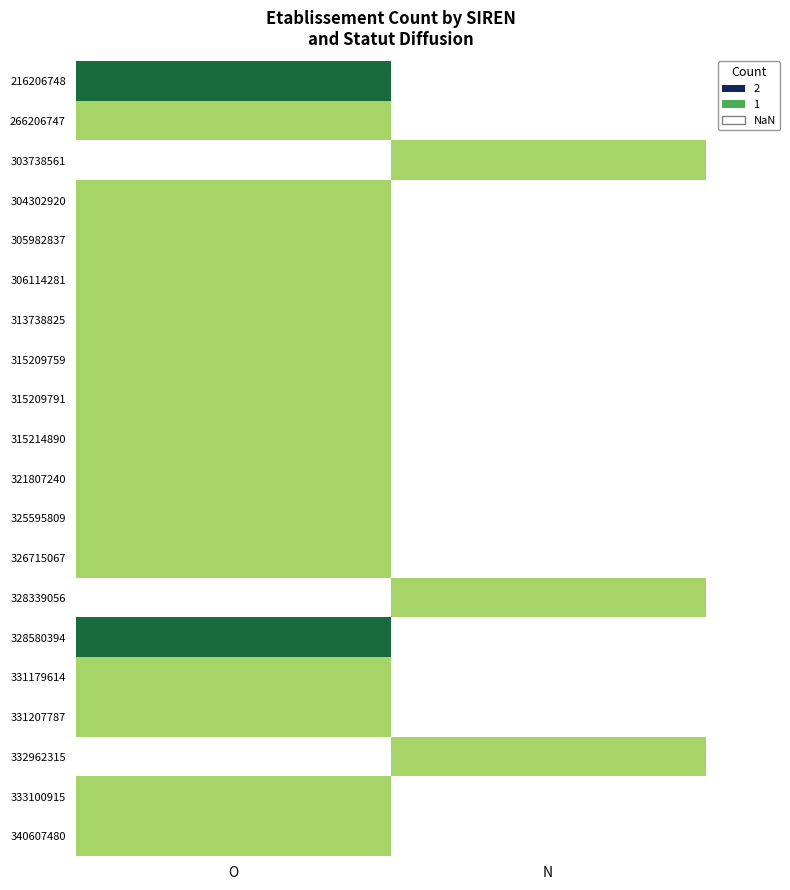

How many positive values does the 340607480 series have?

1